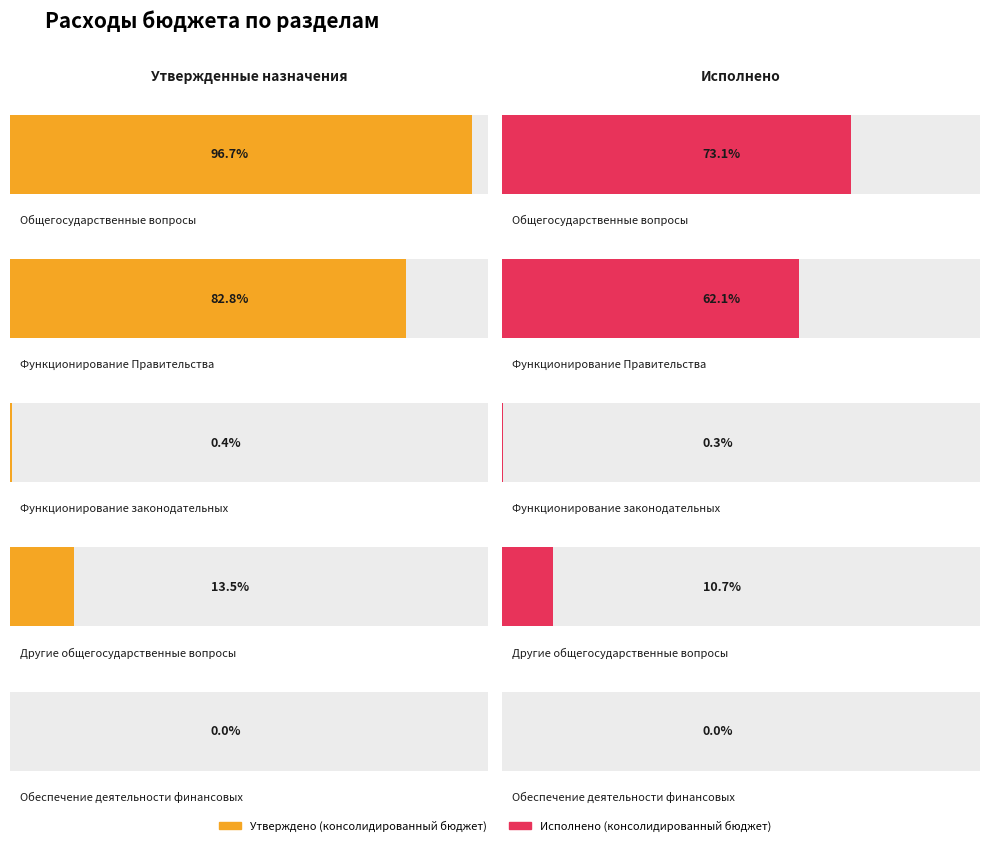

Which series has the largest total across all categories?

Утверждено (консолидированный бюджет)